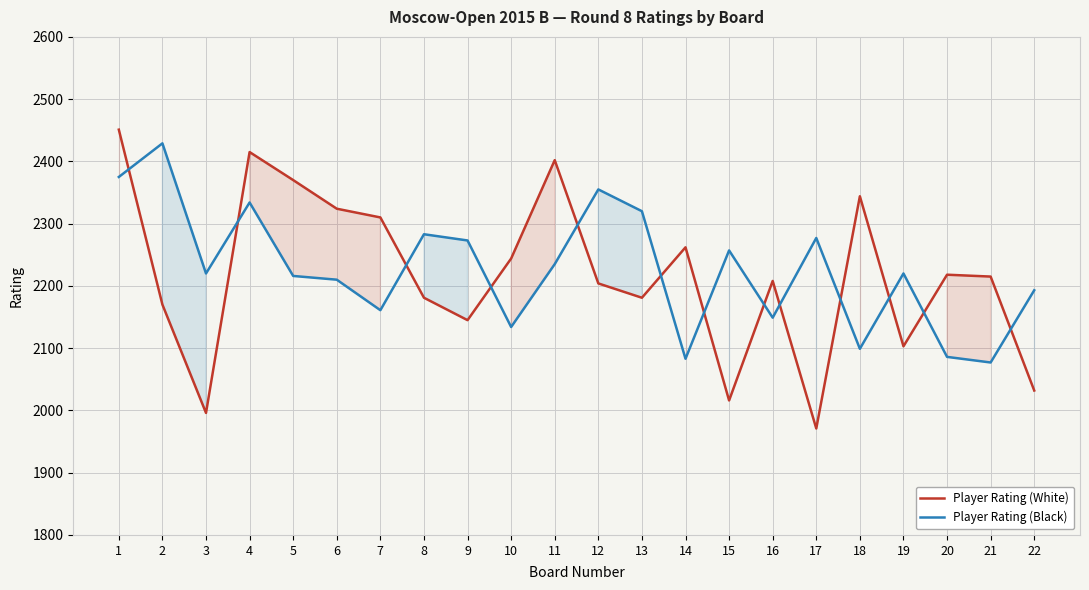

What is the maximum value for Player Rating (White)?

2451